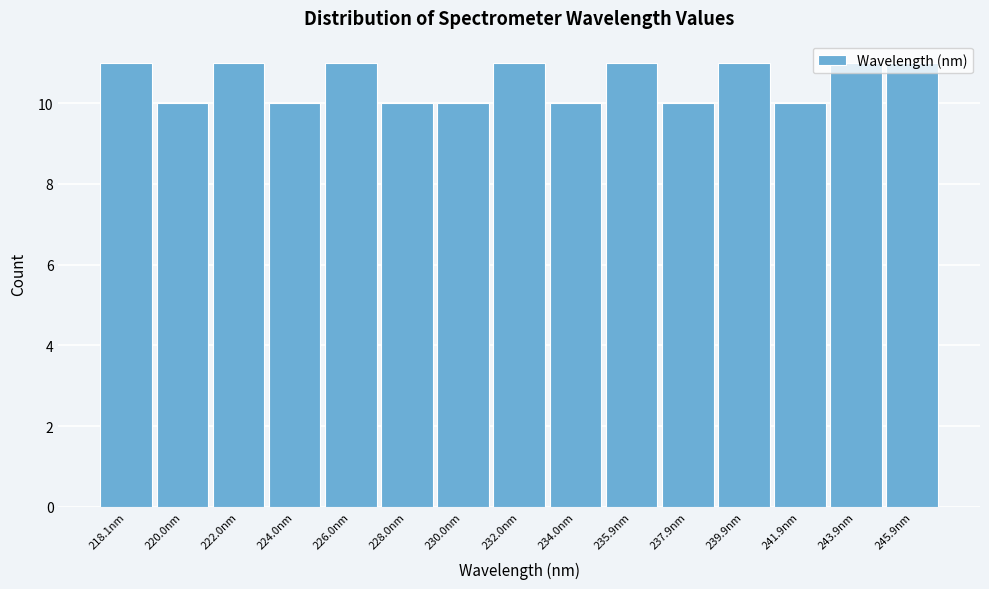

What is the sum of the values at 234.0nm and 235.9nm?

21